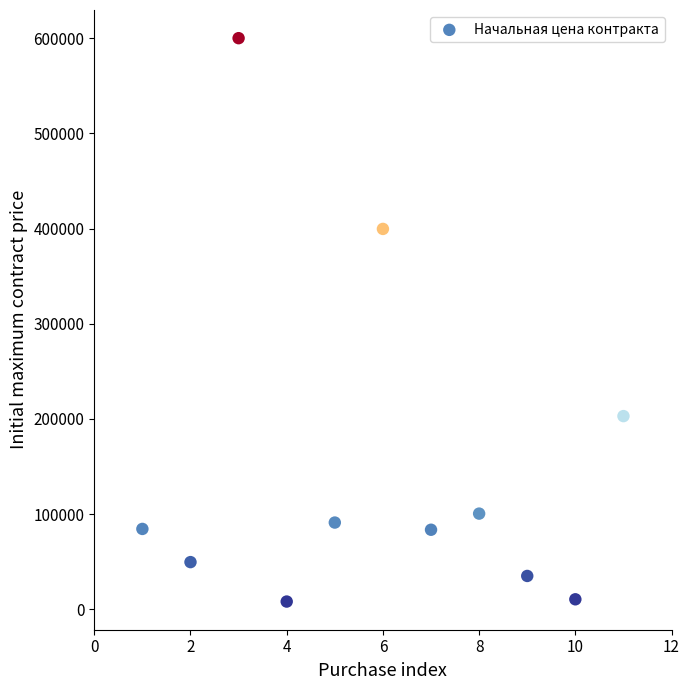

What is the range of X values (max minus min)?

10.0